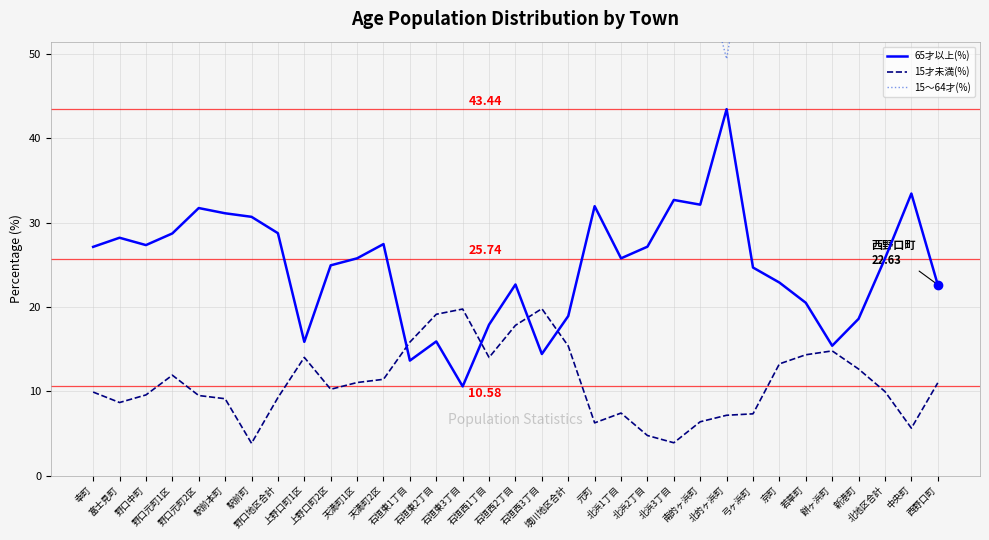

Rank the series at 上野口町1区 from lowest to highest value.

15才未満(%), 65才以上(%), 15～64才(%)